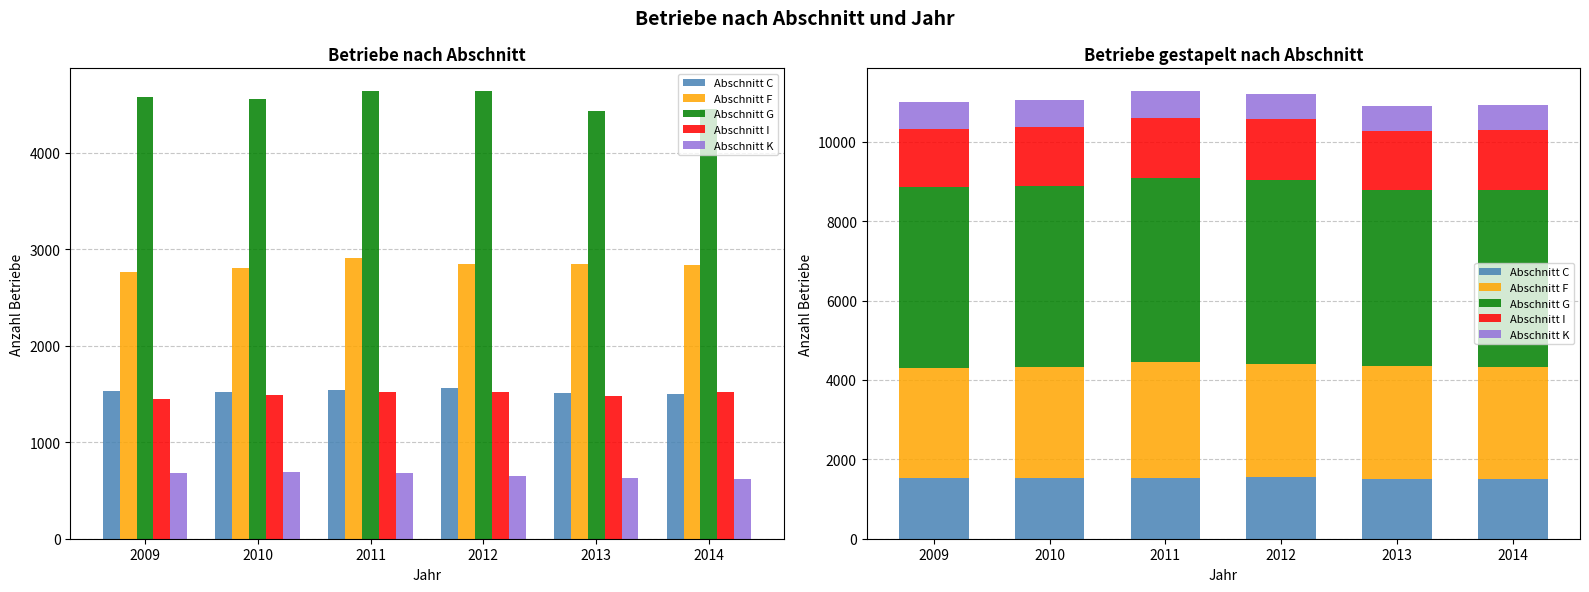

How many groups of bars are there?

6